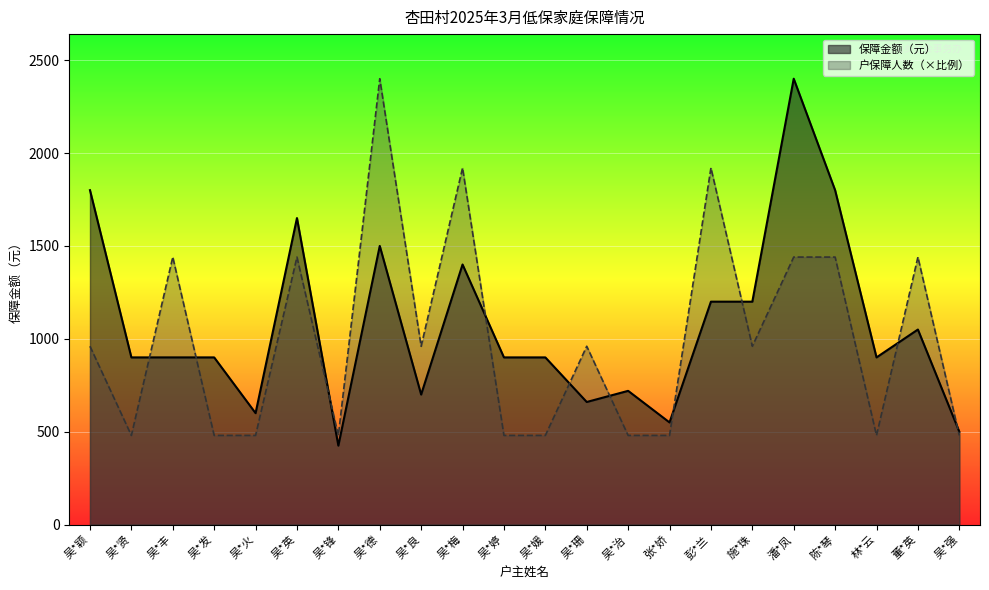

Where do 户保障人数 and 保障金额（元） first cross each other?

吴*贤 and 吴*丰